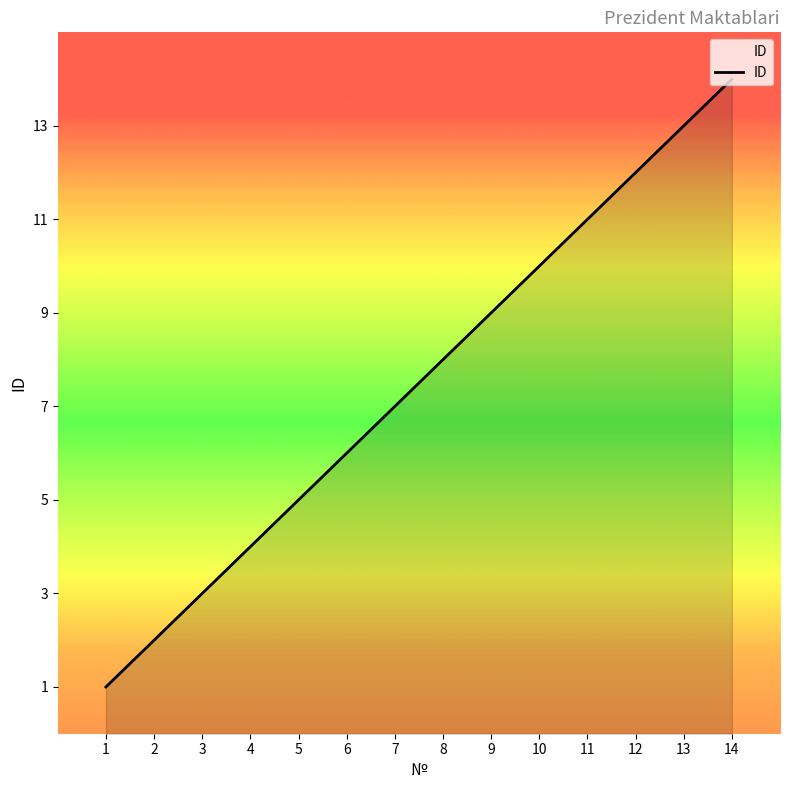

The value at 11 is 11. True or false?

True